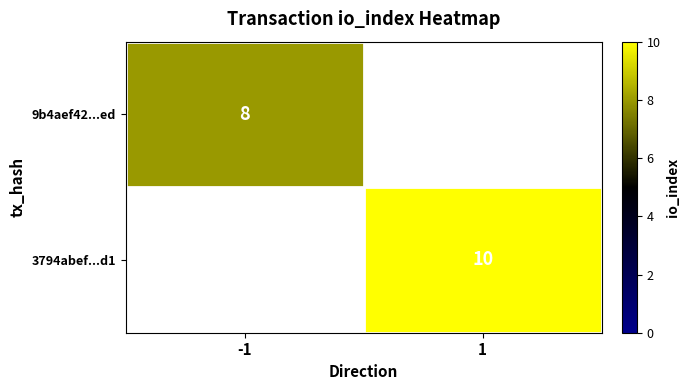

Is it true that 3794abef...d1 equals 10 at 1?

True